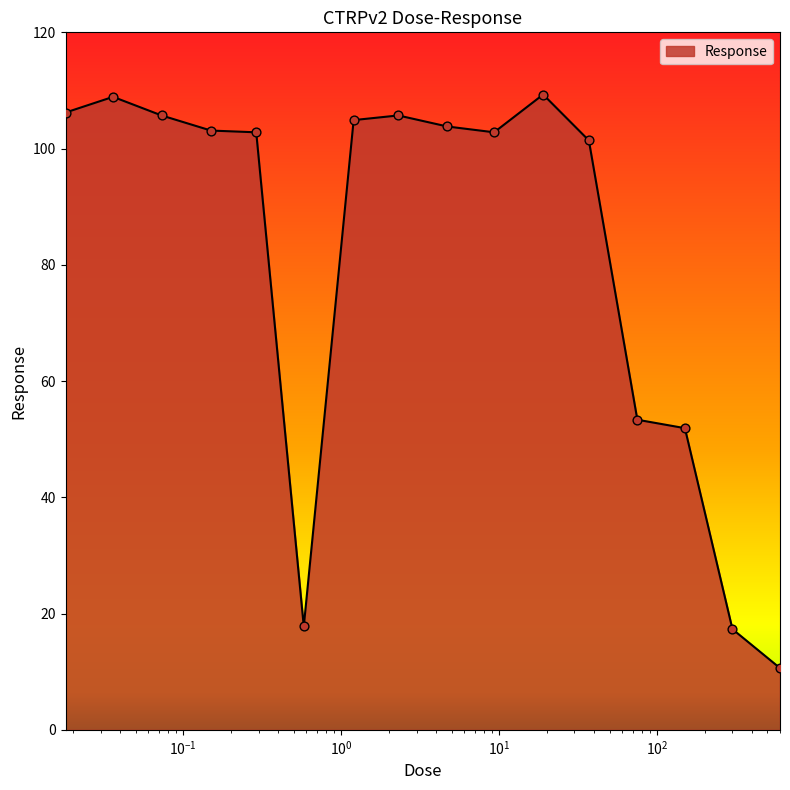

What is the smallest value displayed?

10.6